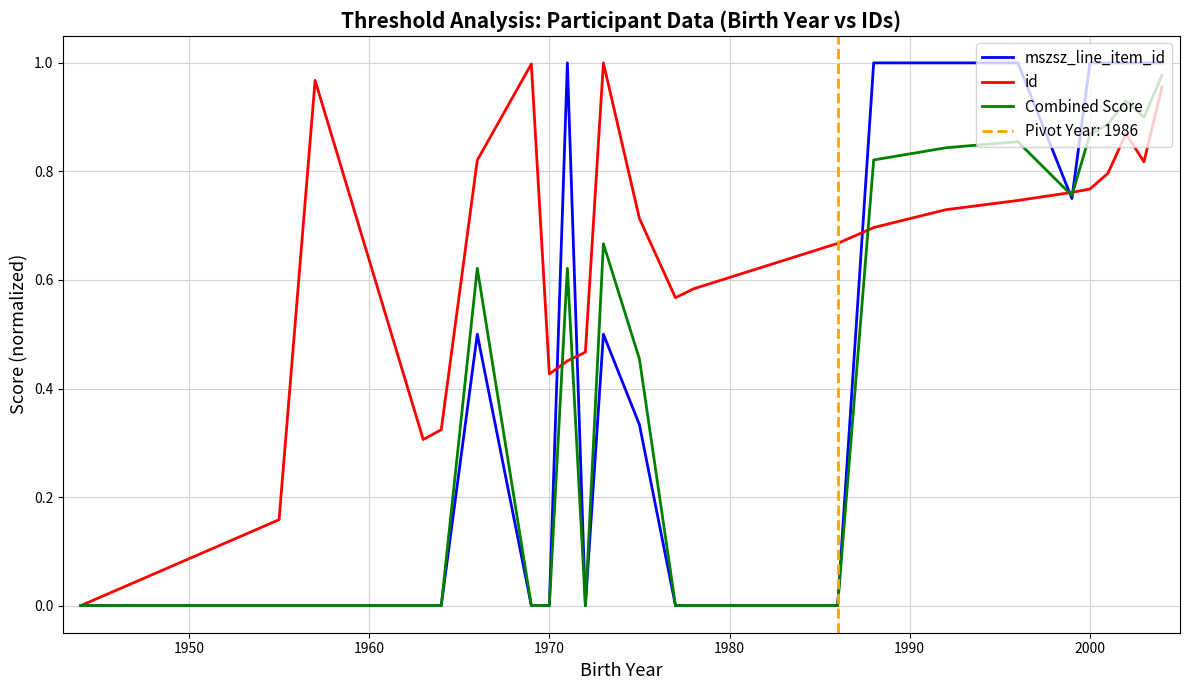

Is this an area chart (filled region under the line)?

No